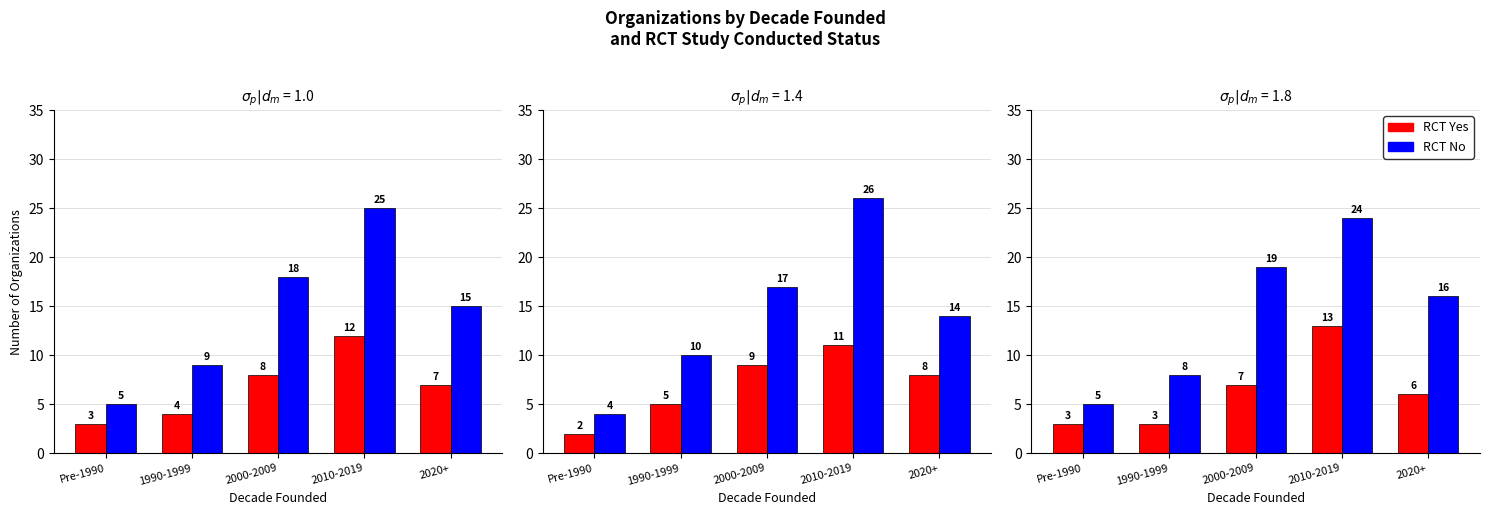

Count the RCT Yes values in the range 3 to 7.

4